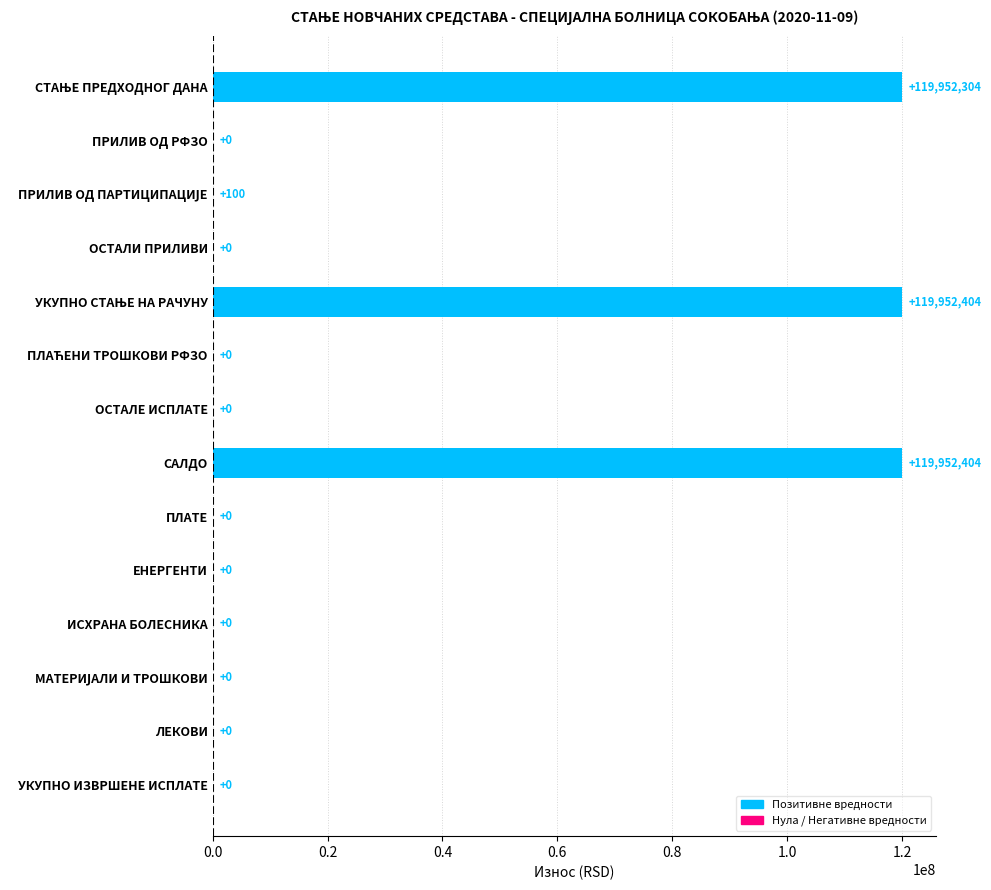

The chart shows a value of -64428784.1 at ЛЕКОВИ. True or false?

False